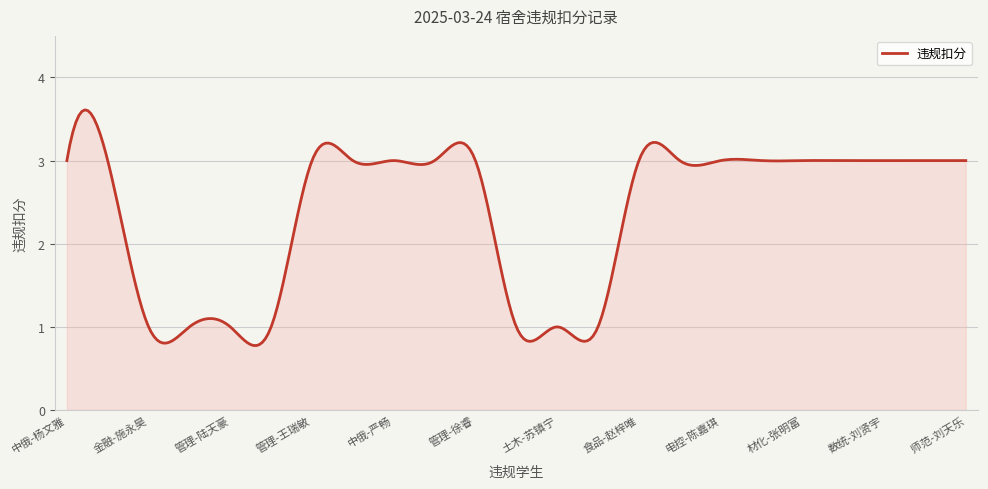

What is the maximum value shown in the chart?

3.6